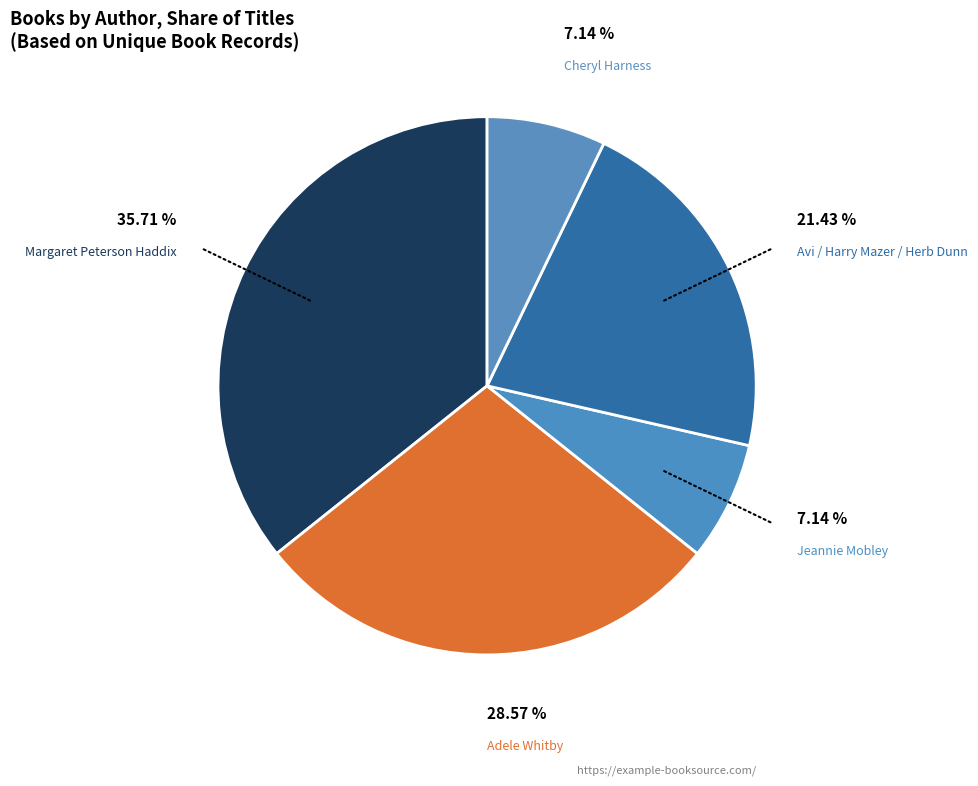

How many slices are in this pie chart?

5